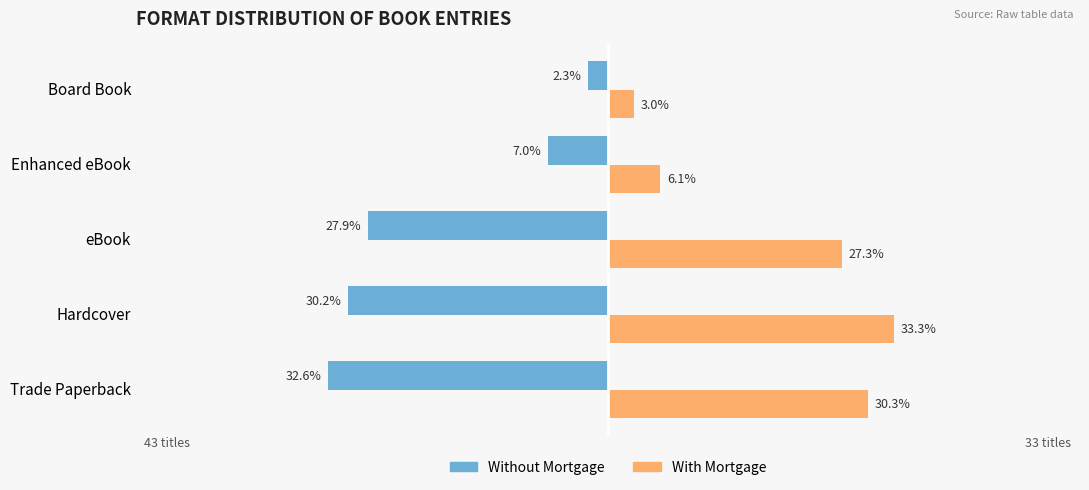

At which label is With Mortgage closest to 18?

eBook